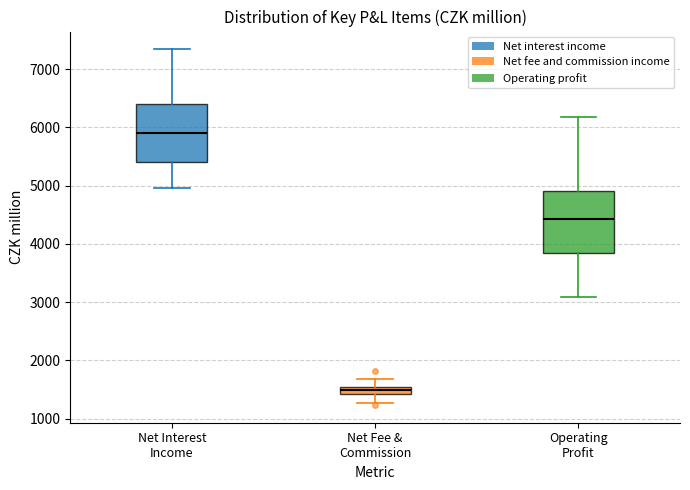

Where does the median line of the box for Net Interest Income sit on the y-axis? The values are not printed on the chart, so give them approximately, as read against the axis.

5900